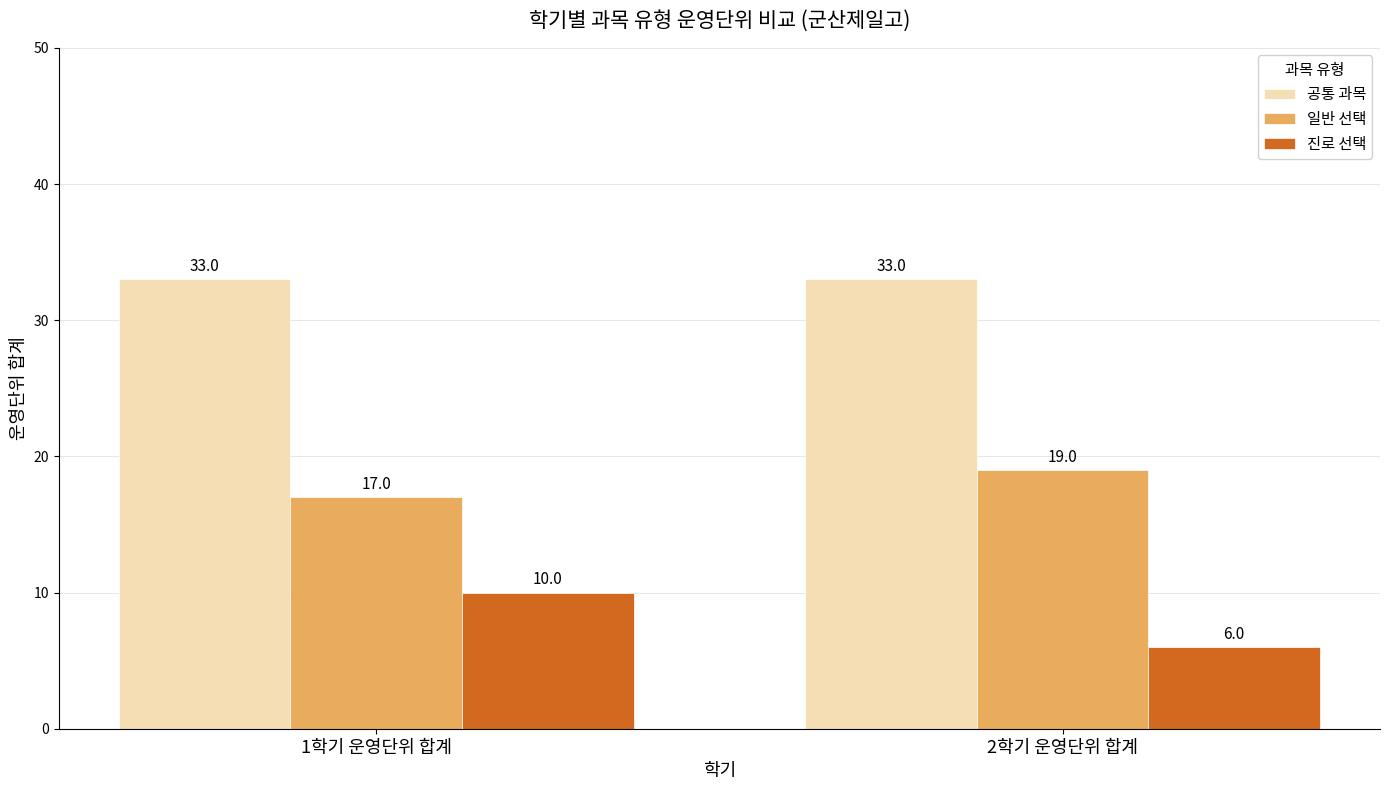

True or false: 진로 선택 has a value of 4 at 1학기 운영단위 합계.

False